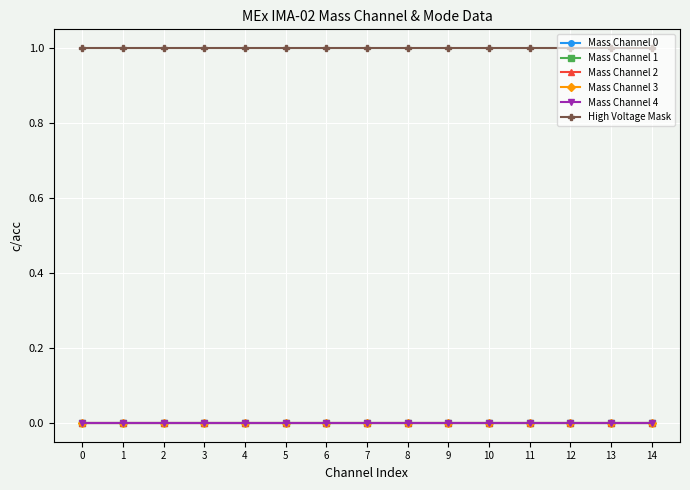

Is this an area chart (filled region under the line)?

No